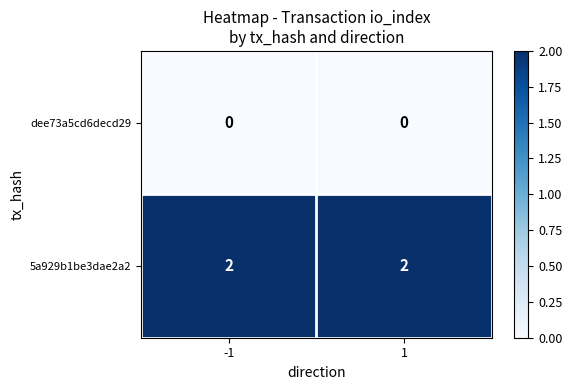

Which series has the largest total across all categories?

5a929b1be3dae2a2